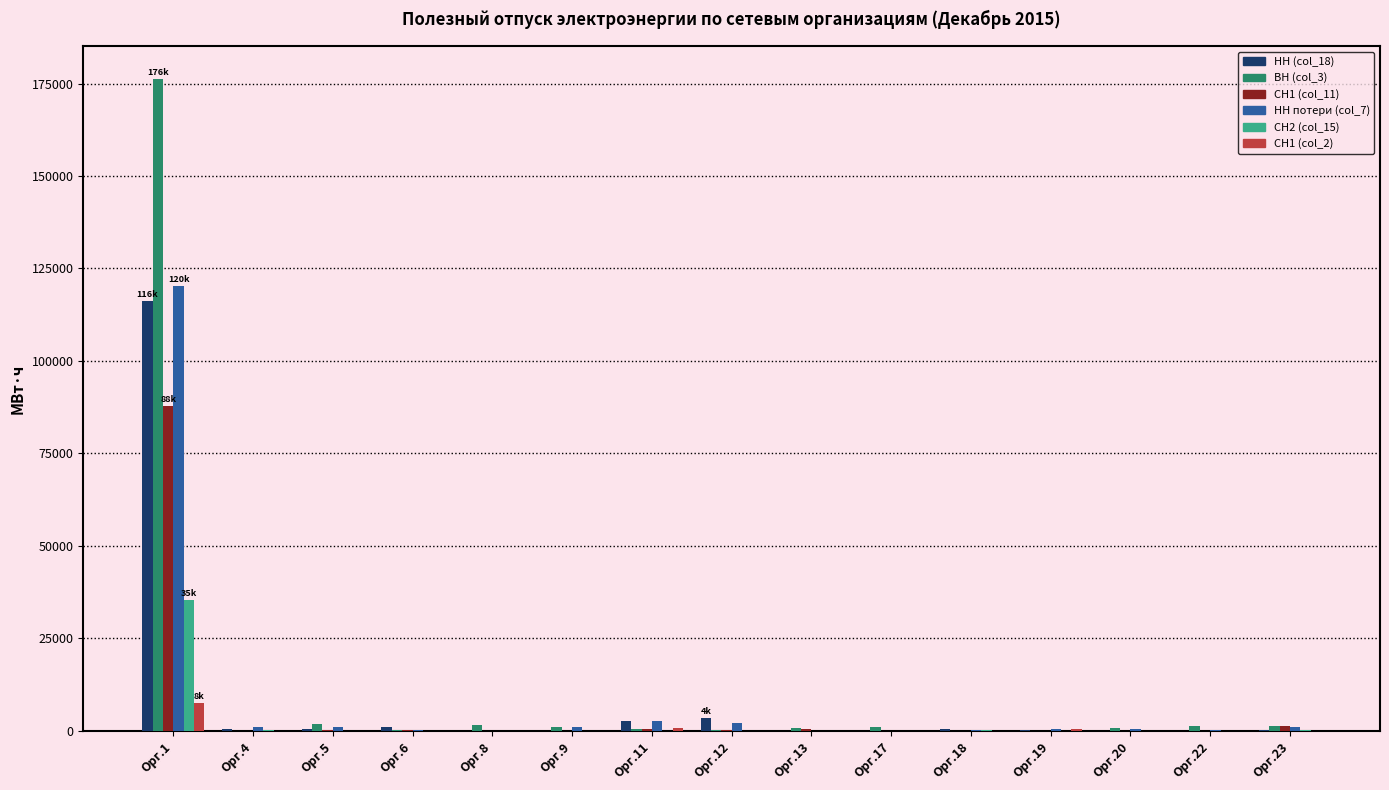

Which series has the widest spread of values?

ВН (col_3)